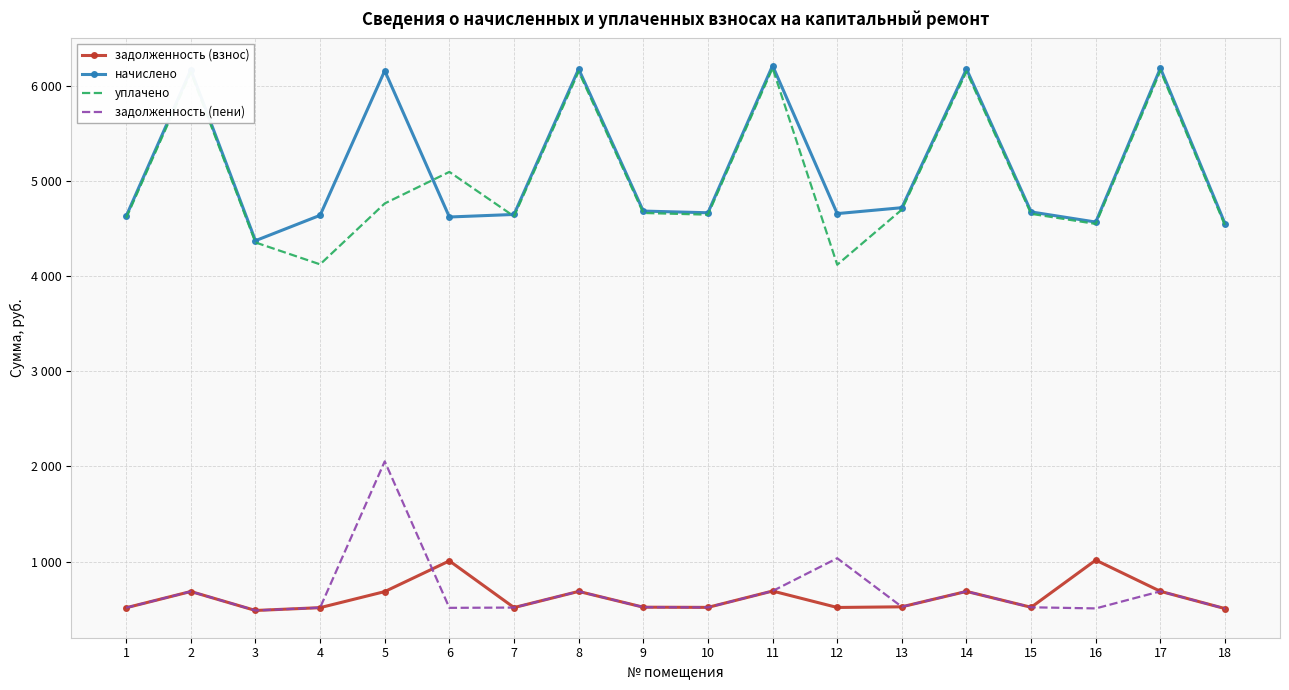

What are all the series names shown in the legend?

задолженность (взнос), начислено, уплачено, задолженность (пени)